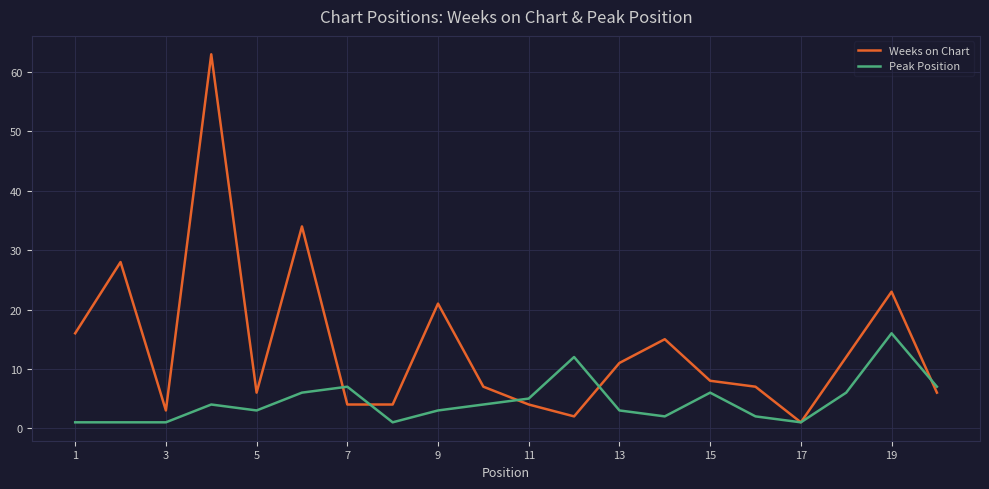

True or false: Weeks on Chart and Peak Position intersect in this chart.

True